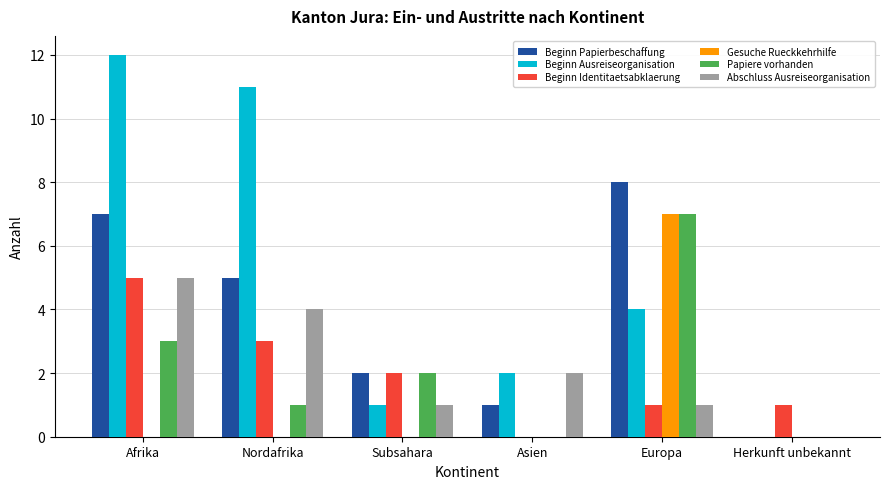

Between Nordafrika and Subsahara, which series saw the biggest shift?

Beginn Ausreiseorganisation